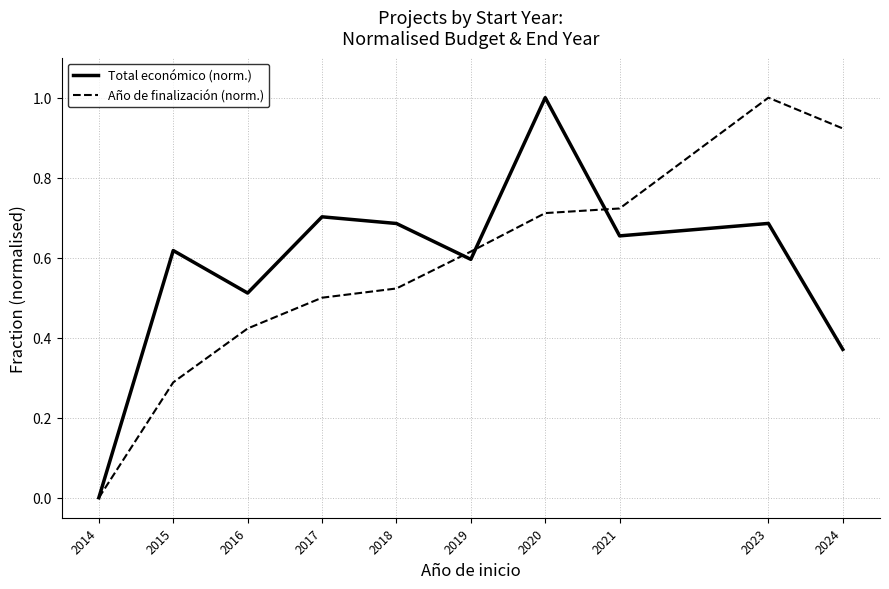

At 2024, list the series in order from smallest to largest.

Total económico (norm.), Año de finalización (norm.)